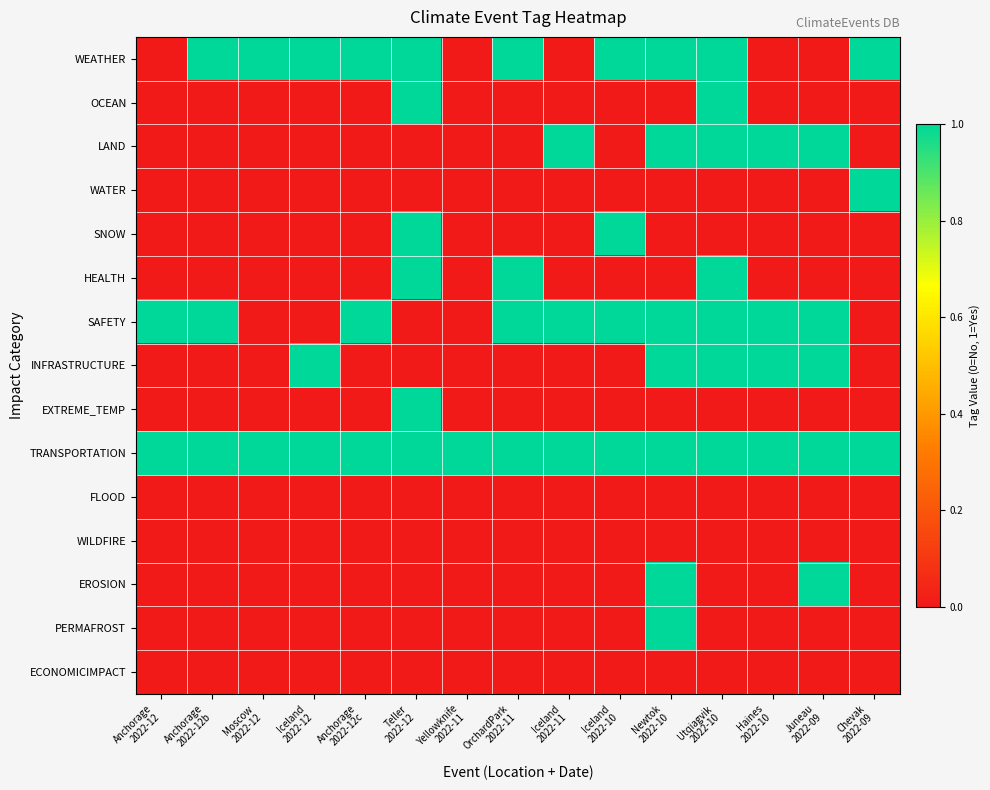

Reading left to right, what are all the values shown in this chart?

WEATHER: Anchorage
2022-12=0	Anchorage
2022-12b=1	Moscow
2022-12=1	Iceland
2022-12=1	Anchorage
2022-12c=1	Teller
2022-12=1	Yellowknife
2022-11=0	OrchardPark
2022-11=1	Iceland
2022-11=0	Iceland
2022-10=1	Newtok
2022-10=1	Utqiagvik
2022-10=1	Haines
2022-10=0	Juneau
2022-09=0	Chevak
2022-09=1
OCEAN: Anchorage
2022-12=0	Anchorage
2022-12b=0	Moscow
2022-12=0	Iceland
2022-12=0	Anchorage
2022-12c=0	Teller
2022-12=1	Yellowknife
2022-11=0	OrchardPark
2022-11=0	Iceland
2022-11=0	Iceland
2022-10=0	Newtok
2022-10=0	Utqiagvik
2022-10=1	Haines
2022-10=0	Juneau
2022-09=0	Chevak
2022-09=0
LAND: Anchorage
2022-12=0	Anchorage
2022-12b=0	Moscow
2022-12=0	Iceland
2022-12=0	Anchorage
2022-12c=0	Teller
2022-12=0	Yellowknife
2022-11=0	OrchardPark
2022-11=0	Iceland
2022-11=1	Iceland
2022-10=0	Newtok
2022-10=1	Utqiagvik
2022-10=1	Haines
2022-10=1	Juneau
2022-09=1	Chevak
2022-09=0
WATER: Anchorage
2022-12=0	Anchorage
2022-12b=0	Moscow
2022-12=0	Iceland
2022-12=0	Anchorage
2022-12c=0	Teller
2022-12=0	Yellowknife
2022-11=0	OrchardPark
2022-11=0	Iceland
2022-11=0	Iceland
2022-10=0	Newtok
2022-10=0	Utqiagvik
2022-10=0	Haines
2022-10=0	Juneau
2022-09=0	Chevak
2022-09=1
SNOW: Anchorage
2022-12=0	Anchorage
2022-12b=0	Moscow
2022-12=0	Iceland
2022-12=0	Anchorage
2022-12c=0	Teller
2022-12=1	Yellowknife
2022-11=0	OrchardPark
2022-11=0	Iceland
2022-11=0	Iceland
2022-10=1	Newtok
2022-10=0	Utqiagvik
2022-10=0	Haines
2022-10=0	Juneau
2022-09=0	Chevak
2022-09=0
HEALTH: Anchorage
2022-12=0	Anchorage
2022-12b=0	Moscow
2022-12=0	Iceland
2022-12=0	Anchorage
2022-12c=0	Teller
2022-12=1	Yellowknife
2022-11=0	OrchardPark
2022-11=1	Iceland
2022-11=0	Iceland
2022-10=0	Newtok
2022-10=0	Utqiagvik
2022-10=1	Haines
2022-10=0	Juneau
2022-09=0	Chevak
2022-09=0
SAFETY: Anchorage
2022-12=1	Anchorage
2022-12b=1	Moscow
2022-12=0	Iceland
2022-12=0	Anchorage
2022-12c=1	Teller
2022-12=0	Yellowknife
2022-11=0	OrchardPark
2022-11=1	Iceland
2022-11=1	Iceland
2022-10=1	Newtok
2022-10=1	Utqiagvik
2022-10=1	Haines
2022-10=1	Juneau
2022-09=1	Chevak
2022-09=0
INFRASTRUCTURE: Anchorage
2022-12=0	Anchorage
2022-12b=0	Moscow
2022-12=0	Iceland
2022-12=1	Anchorage
2022-12c=0	Teller
2022-12=0	Yellowknife
2022-11=0	OrchardPark
2022-11=0	Iceland
2022-11=0	Iceland
2022-10=0	Newtok
2022-10=1	Utqiagvik
2022-10=1	Haines
2022-10=1	Juneau
2022-09=1	Chevak
2022-09=0
EXTREME_TEMP: Anchorage
2022-12=0	Anchorage
2022-12b=0	Moscow
2022-12=0	Iceland
2022-12=0	Anchorage
2022-12c=0	Teller
2022-12=1	Yellowknife
2022-11=0	OrchardPark
2022-11=0	Iceland
2022-11=0	Iceland
2022-10=0	Newtok
2022-10=0	Utqiagvik
2022-10=0	Haines
2022-10=0	Juneau
2022-09=0	Chevak
2022-09=0
TRANSPORTATION: Anchorage
2022-12=1	Anchorage
2022-12b=1	Moscow
2022-12=1	Iceland
2022-12=1	Anchorage
2022-12c=1	Teller
2022-12=1	Yellowknife
2022-11=1	OrchardPark
2022-11=1	Iceland
2022-11=1	Iceland
2022-10=1	Newtok
2022-10=1	Utqiagvik
2022-10=1	Haines
2022-10=1	Juneau
2022-09=1	Chevak
2022-09=1
FLOOD: Anchorage
2022-12=0	Anchorage
2022-12b=0	Moscow
2022-12=0	Iceland
2022-12=0	Anchorage
2022-12c=0	Teller
2022-12=0	Yellowknife
2022-11=0	OrchardPark
2022-11=0	Iceland
2022-11=0	Iceland
2022-10=0	Newtok
2022-10=0	Utqiagvik
2022-10=0	Haines
2022-10=0	Juneau
2022-09=0	Chevak
2022-09=0
WILDFIRE: Anchorage
2022-12=0	Anchorage
2022-12b=0	Moscow
2022-12=0	Iceland
2022-12=0	Anchorage
2022-12c=0	Teller
2022-12=0	Yellowknife
2022-11=0	OrchardPark
2022-11=0	Iceland
2022-11=0	Iceland
2022-10=0	Newtok
2022-10=0	Utqiagvik
2022-10=0	Haines
2022-10=0	Juneau
2022-09=0	Chevak
2022-09=0
EROSION: Anchorage
2022-12=0	Anchorage
2022-12b=0	Moscow
2022-12=0	Iceland
2022-12=0	Anchorage
2022-12c=0	Teller
2022-12=0	Yellowknife
2022-11=0	OrchardPark
2022-11=0	Iceland
2022-11=0	Iceland
2022-10=0	Newtok
2022-10=1	Utqiagvik
2022-10=0	Haines
2022-10=0	Juneau
2022-09=1	Chevak
2022-09=0
PERMAFROST: Anchorage
2022-12=0	Anchorage
2022-12b=0	Moscow
2022-12=0	Iceland
2022-12=0	Anchorage
2022-12c=0	Teller
2022-12=0	Yellowknife
2022-11=0	OrchardPark
2022-11=0	Iceland
2022-11=0	Iceland
2022-10=0	Newtok
2022-10=1	Utqiagvik
2022-10=0	Haines
2022-10=0	Juneau
2022-09=0	Chevak
2022-09=0
ECONOMICIMPACT: Anchorage
2022-12=0	Anchorage
2022-12b=0	Moscow
2022-12=0	Iceland
2022-12=0	Anchorage
2022-12c=0	Teller
2022-12=0	Yellowknife
2022-11=0	OrchardPark
2022-11=0	Iceland
2022-11=0	Iceland
2022-10=0	Newtok
2022-10=0	Utqiagvik
2022-10=0	Haines
2022-10=0	Juneau
2022-09=0	Chevak
2022-09=0